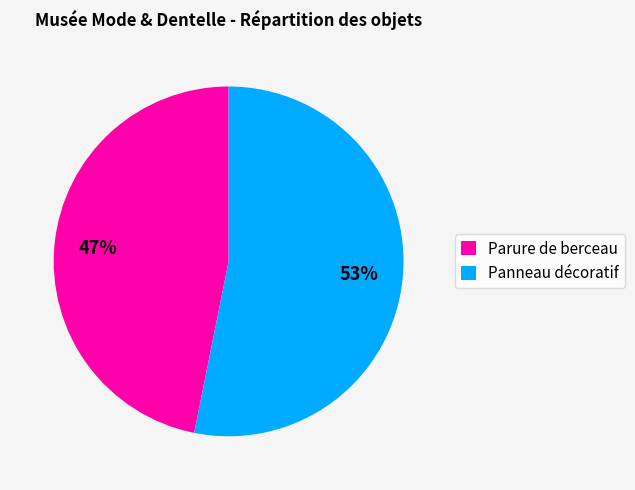

Which category accounts for the majority?

Panneau décoratif